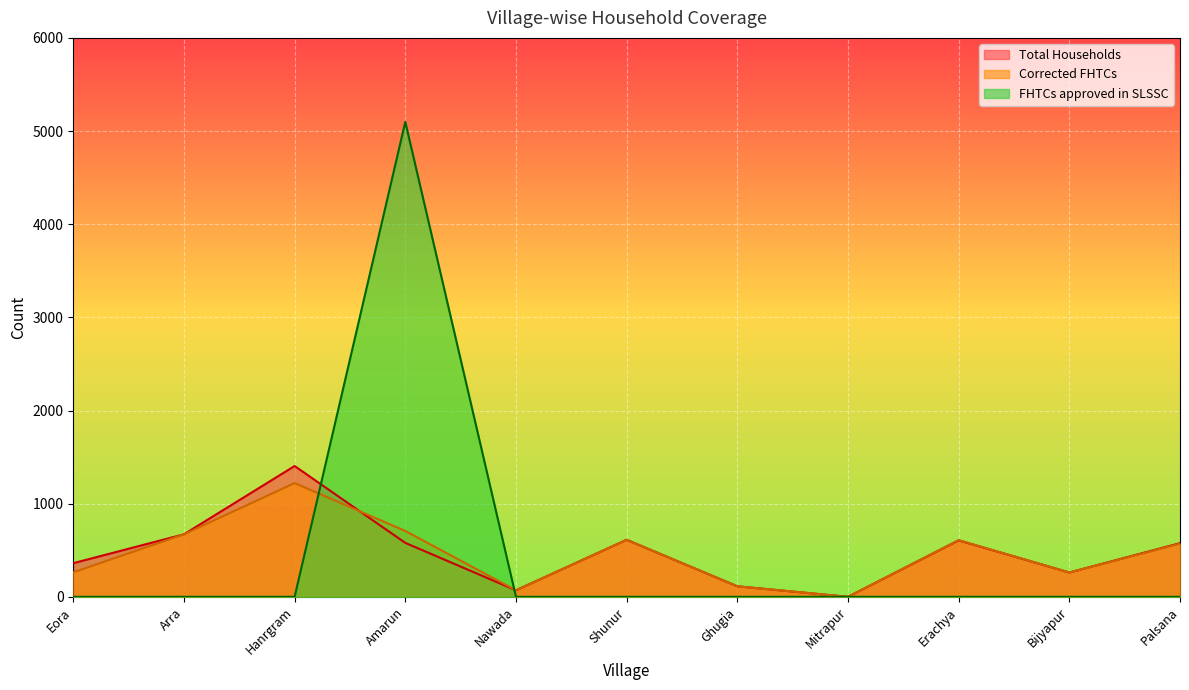

At how many categories does at least one series exceed 3363?

1